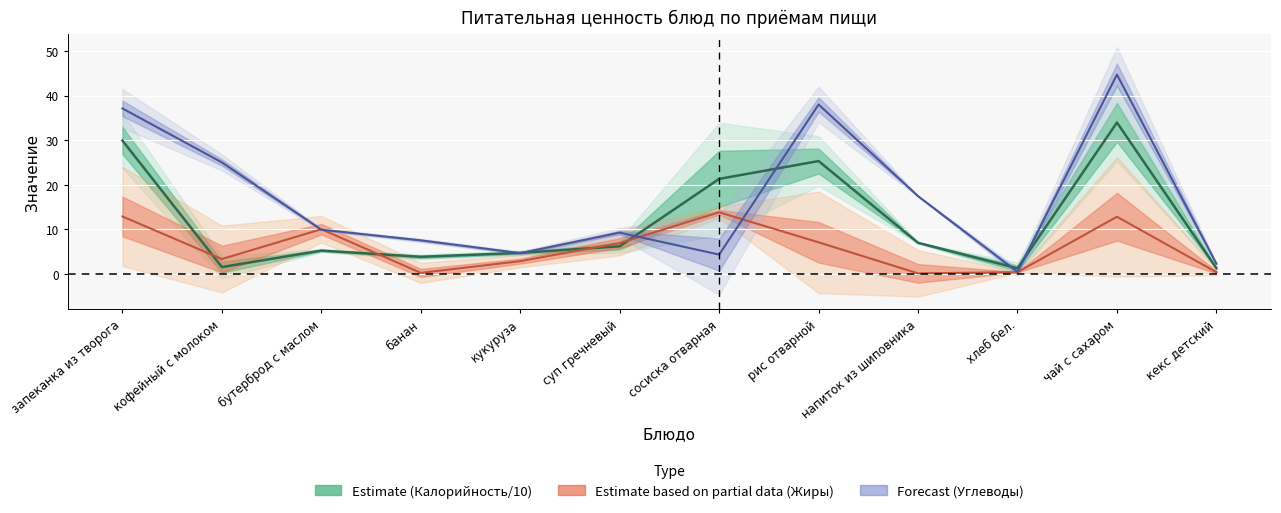

What is the difference between the second highest and second lowest values in the Углеводы series?

35.8